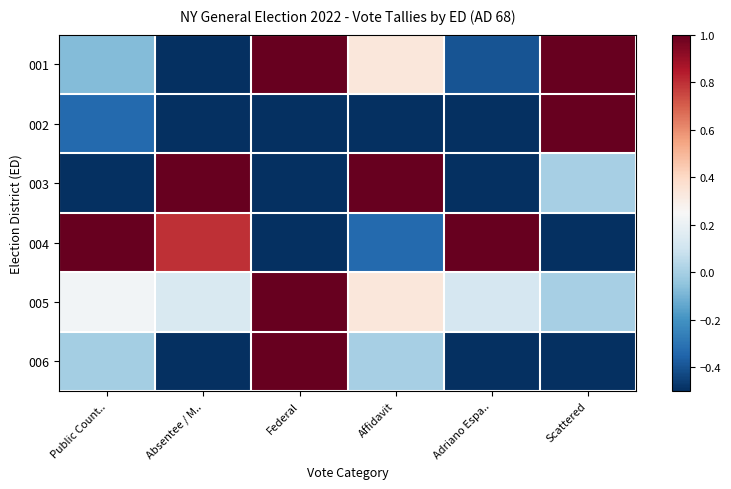

What is the maximum value shown in the chart?

1.0